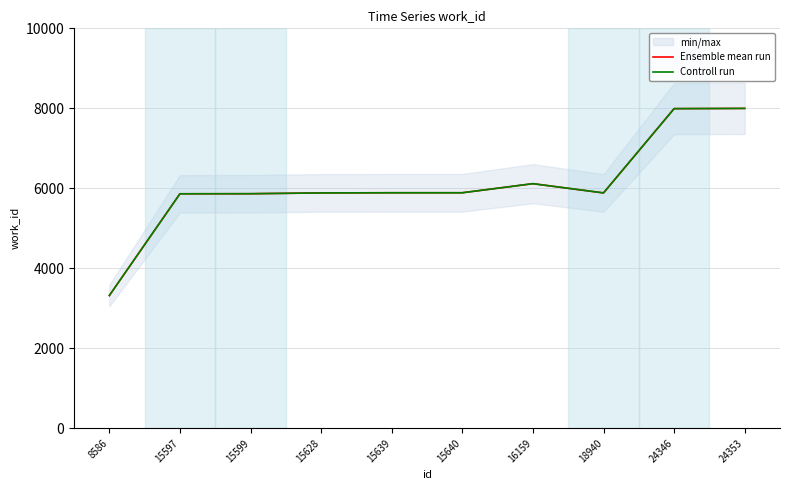

How many series are shown in this chart?

2